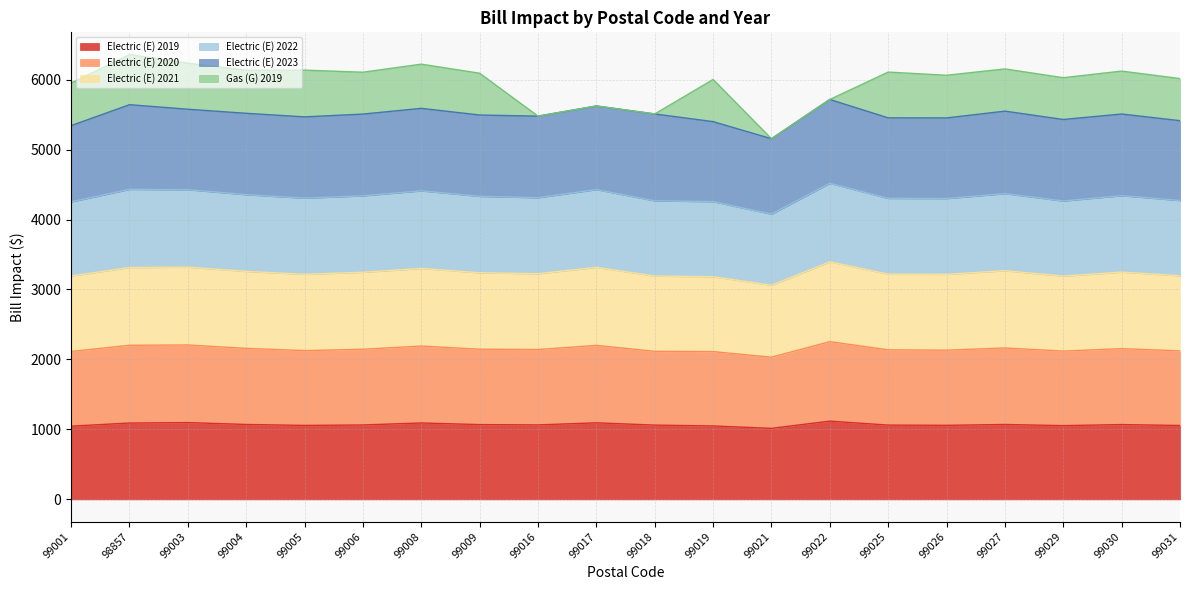

What is the lowest value of the Electric (E) 2019 series?

1015.5